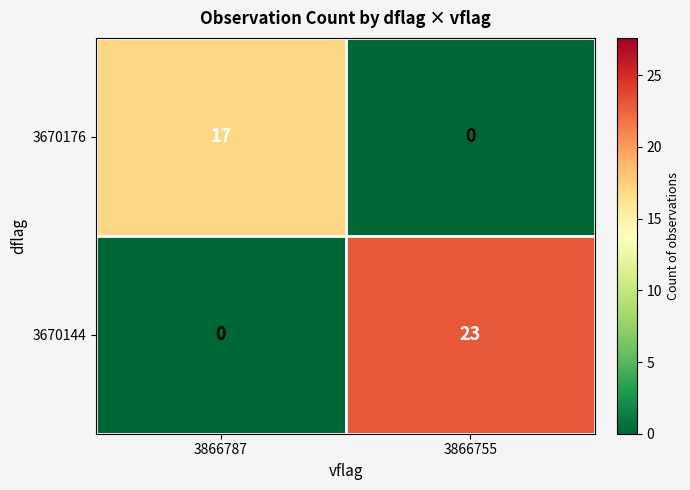

Rank the series by their maximum value, from lowest to highest.

3670176, 3670144